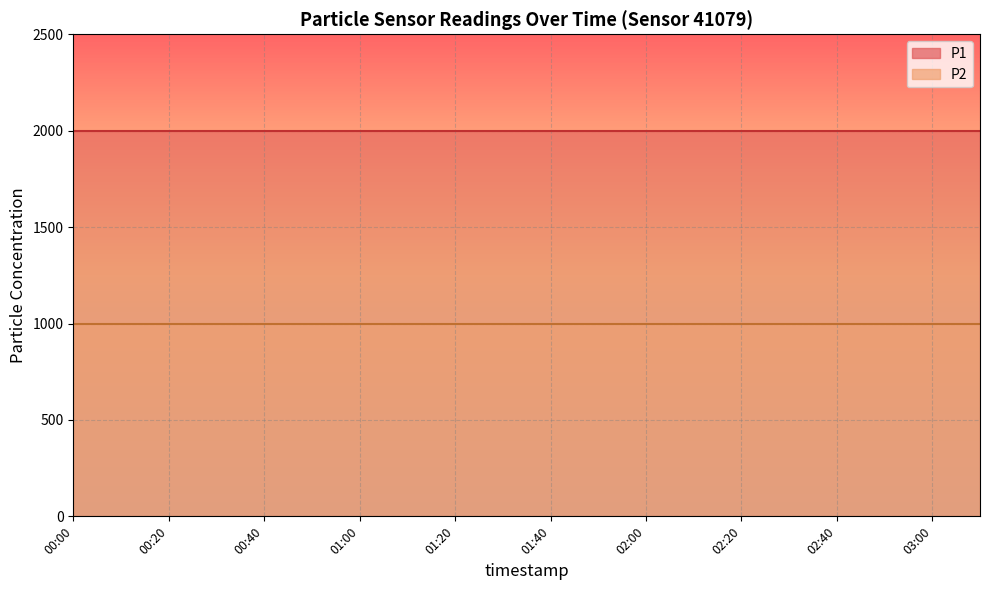

True or false: P2 and P1 intersect in this chart.

False